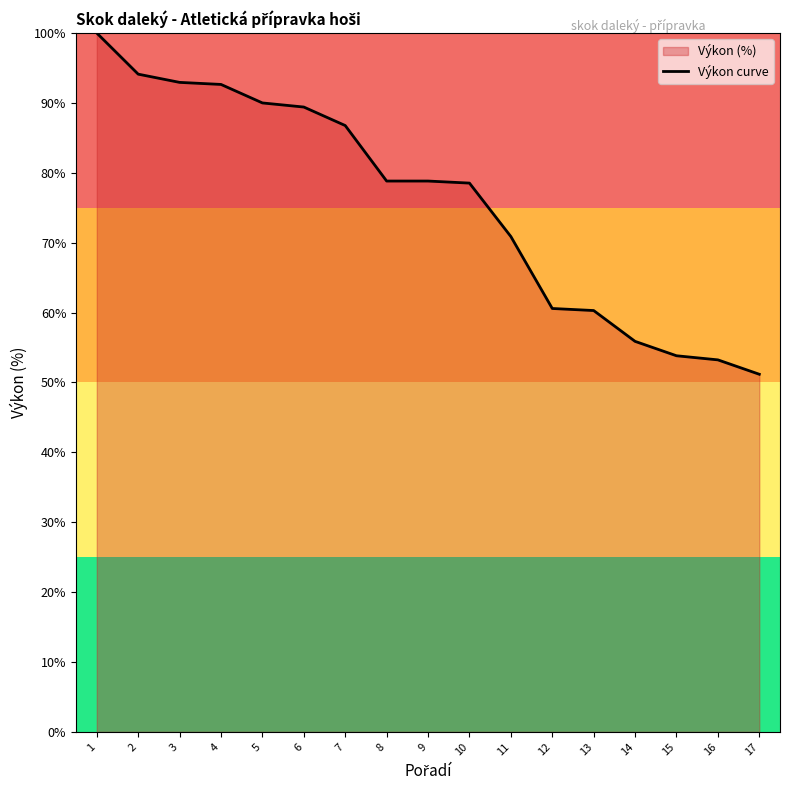

The value at 4 is 151.4. True or false?

False